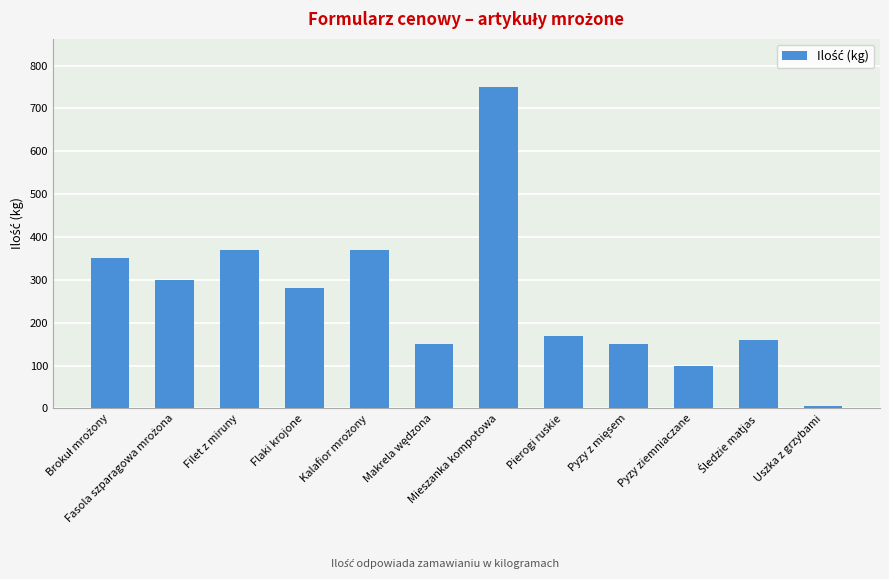

Which category has the highest value across all series?

Mieszanka kompotowa